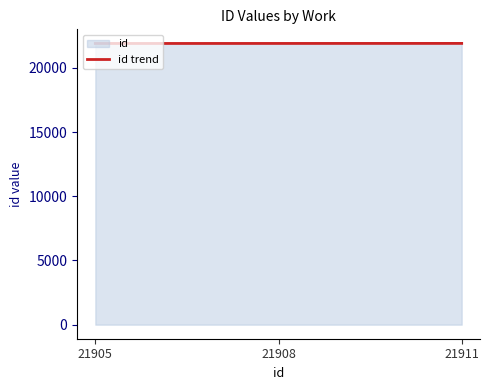

Which category has the highest value across all series?

21911